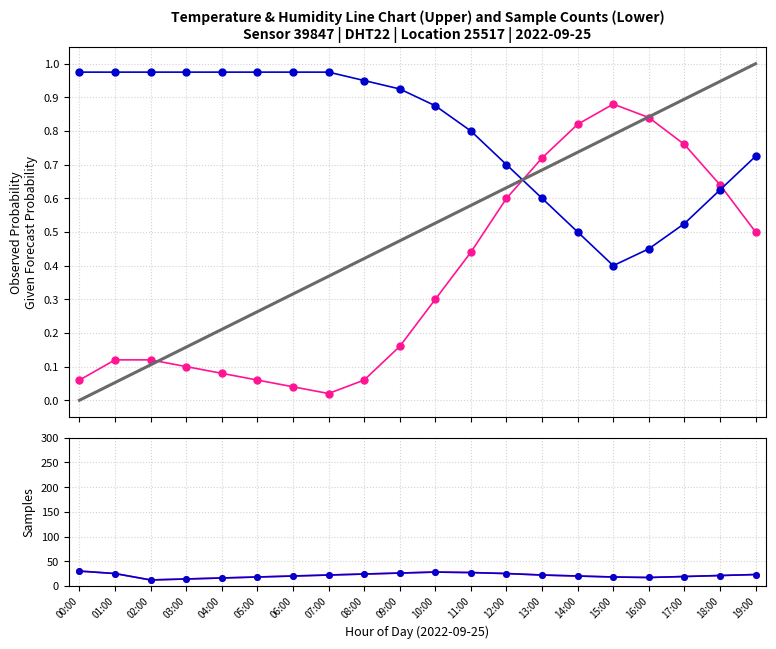

What are all the series names shown in the legend?

temperature, humidity